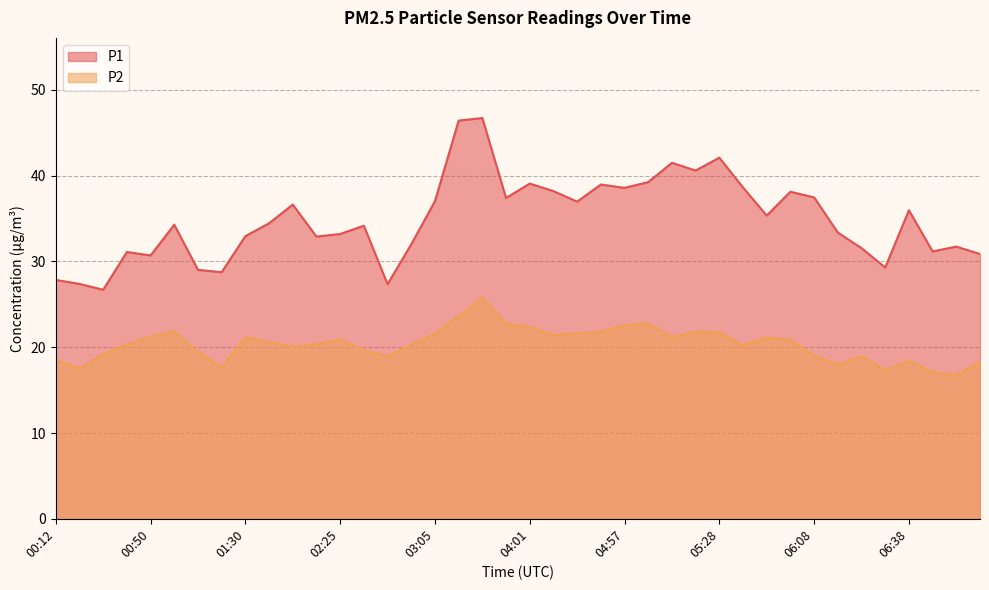

Does the chart display data point markers on the line(s)?

No